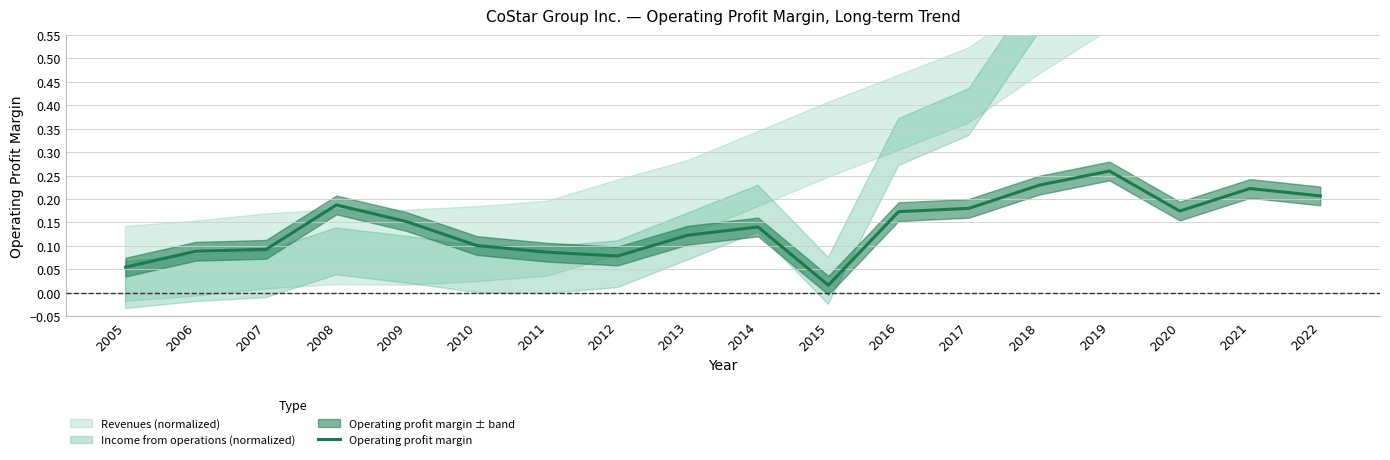

What is the sum of all values?

2.6